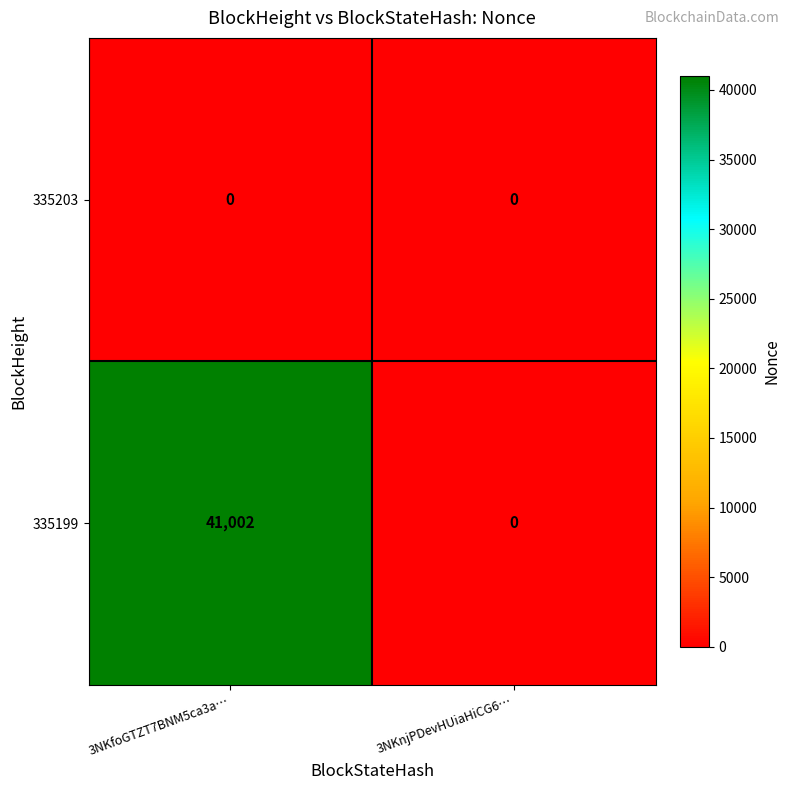

List the labels in order of 335199 value, largest first.

3NKfoGTZT7BNM5ca3a…, 3NKnjPDevHUiaHiCG6…